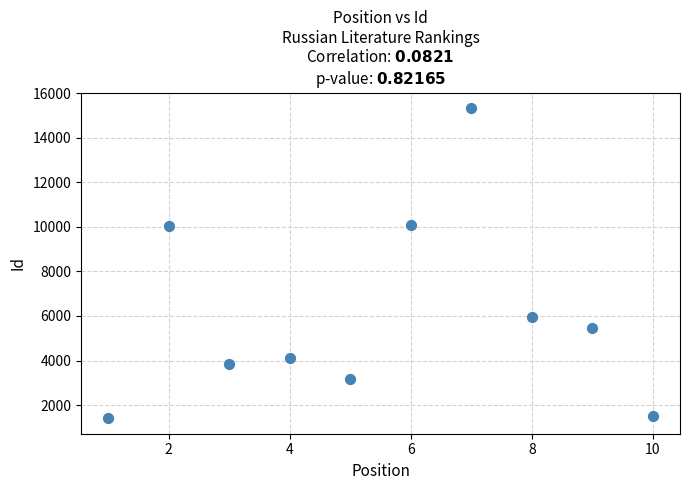

What is the average Y value?

6090